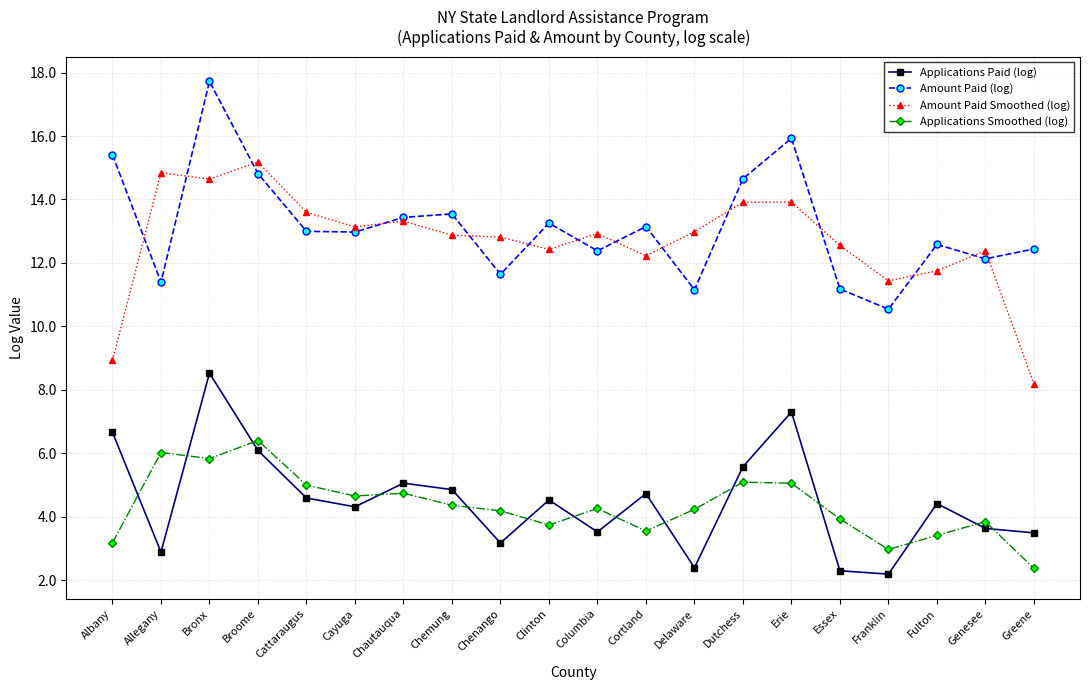

Is the value of Applications Paid (log) at Fulton greater than the value of Amount Paid Smoothed (log) at Allegany?

No